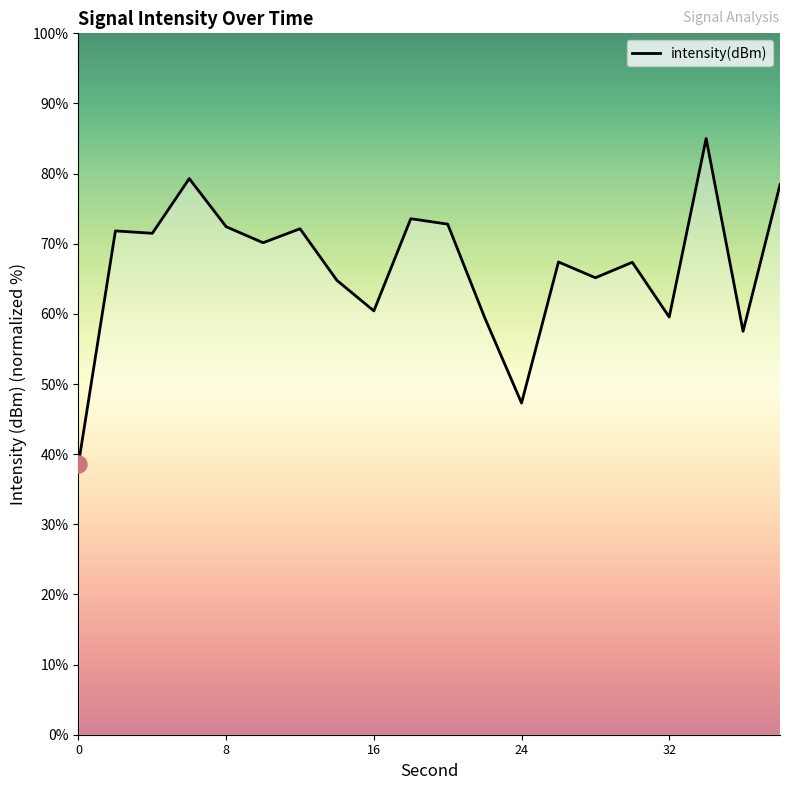

What is the ratio of the value at 22 to the value at 0?

1.5